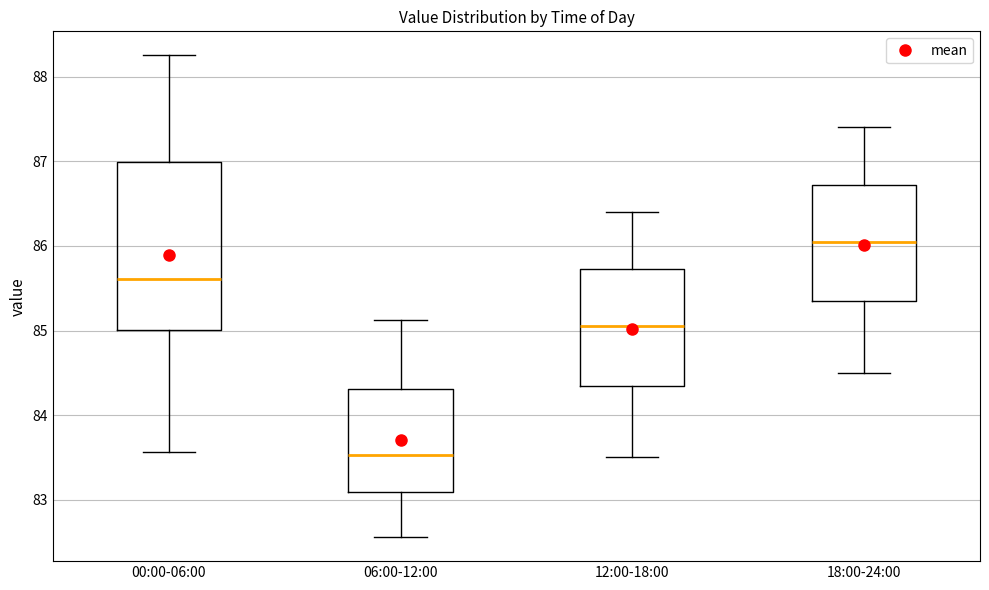

Which box has the lowest median line?

06:00-12:00